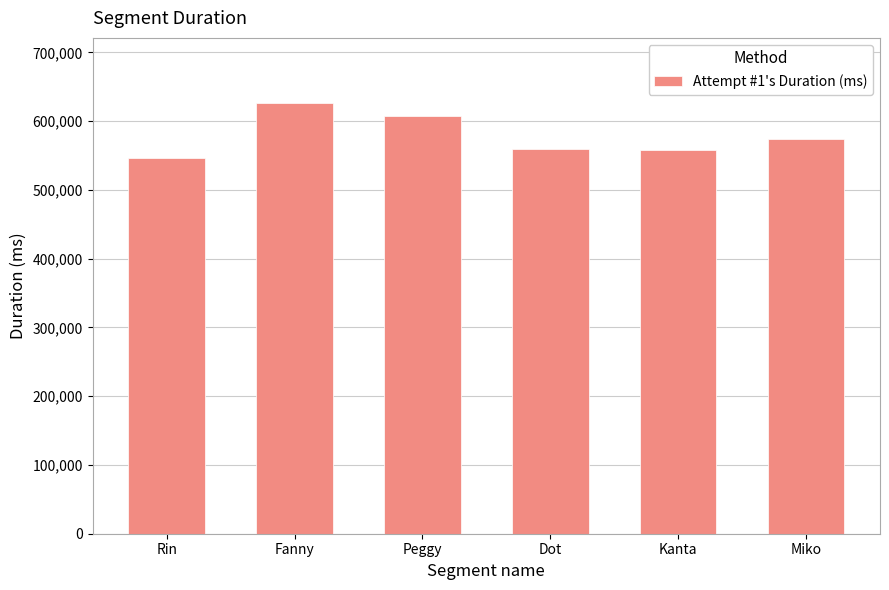

What position from the right is Kanta?

2